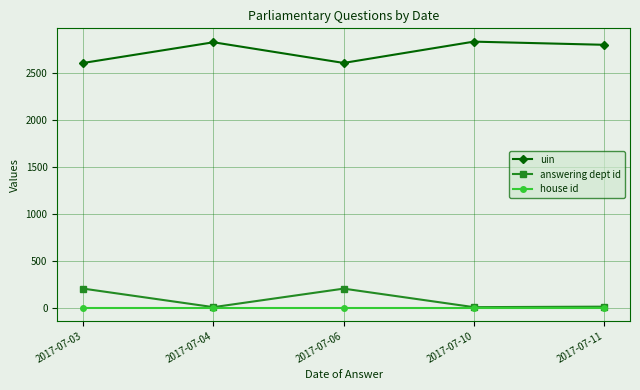

What is the difference between the answering dept id values at 2017-07-03 and 2017-07-11?

192.0